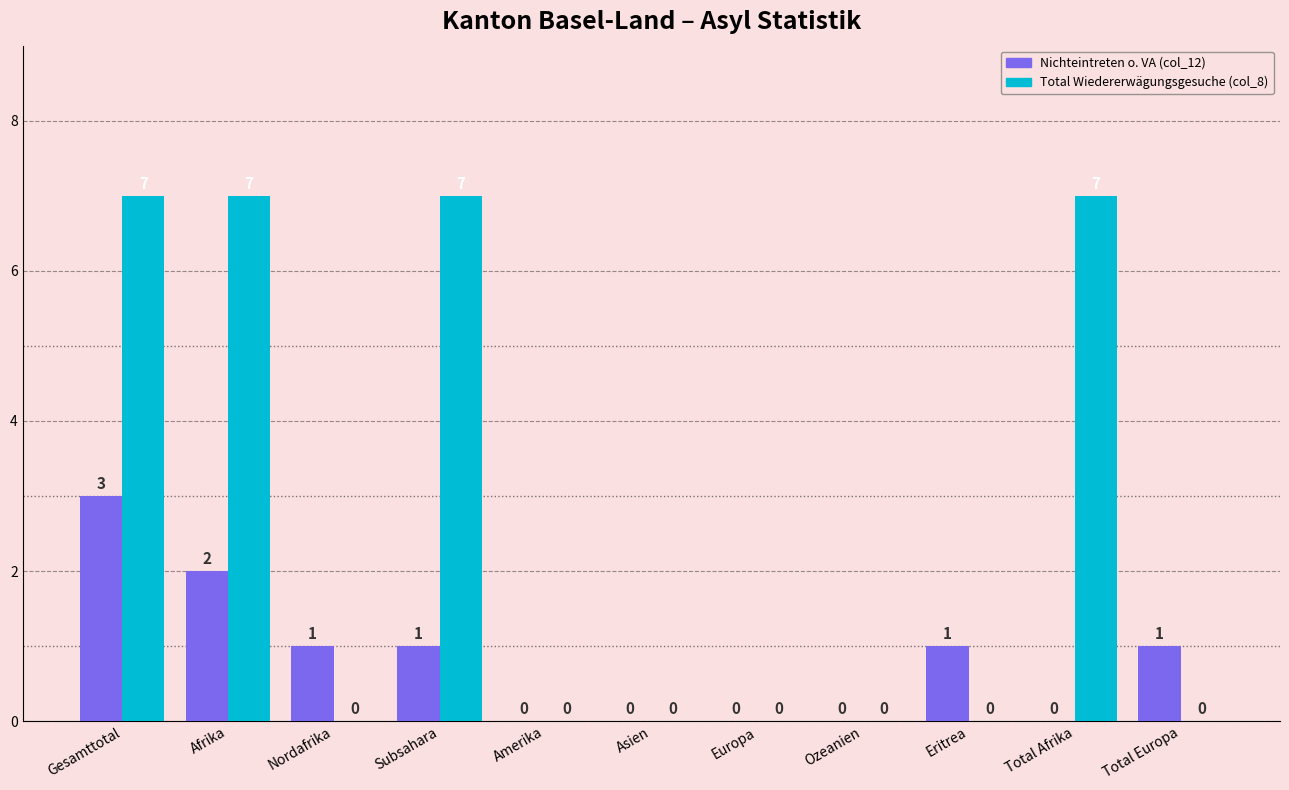

Reading right to left, list all the values displayed in this chart.

Nichteintreten o. VA (col_12): Total Europa=1	Total Afrika=0	Eritrea=1	Ozeanien=0	Europa=0	Asien=0	Amerika=0	Subsahara=1	Nordafrika=1	Afrika=2	Gesamttotal=3
Total Wiedererwägungsgesuche (col_8): Total Europa=0	Total Afrika=7	Eritrea=0	Ozeanien=0	Europa=0	Asien=0	Amerika=0	Subsahara=7	Nordafrika=0	Afrika=7	Gesamttotal=7